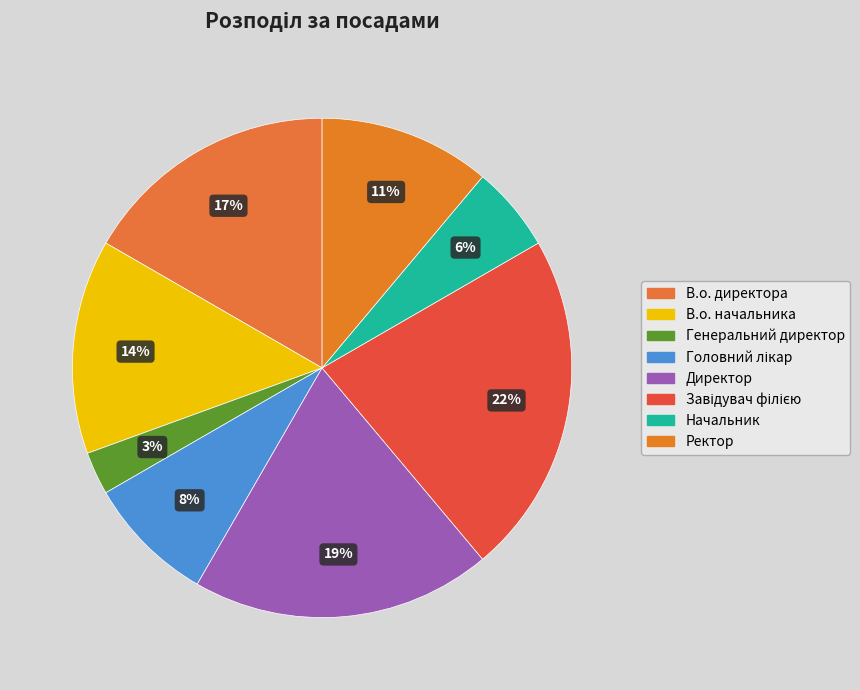

Do Завідувач філією and Ректор together represent more than half of the pie?

No